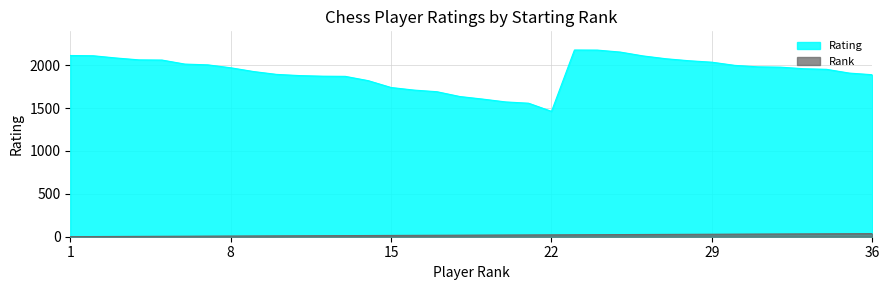

Reading left to right, list all the values displayed in this chart.

Rating: 2112	2109	2083	2061	2059	2012	2003	1969	1925	1892	1878	1871	1869	1819	1739	1709	1690	1634	1604	1571	1556	1461	2176	2175	2152	2107	2074	2051	2034	1997	1980	1976	1958	1951	1907	1888
Rank: 1	2	3	4	5	6	7	8	9	10	11	12	13	14	15	16	17	18	19	20	21	22	23	24	25	26	27	28	29	30	31	32	33	34	35	36